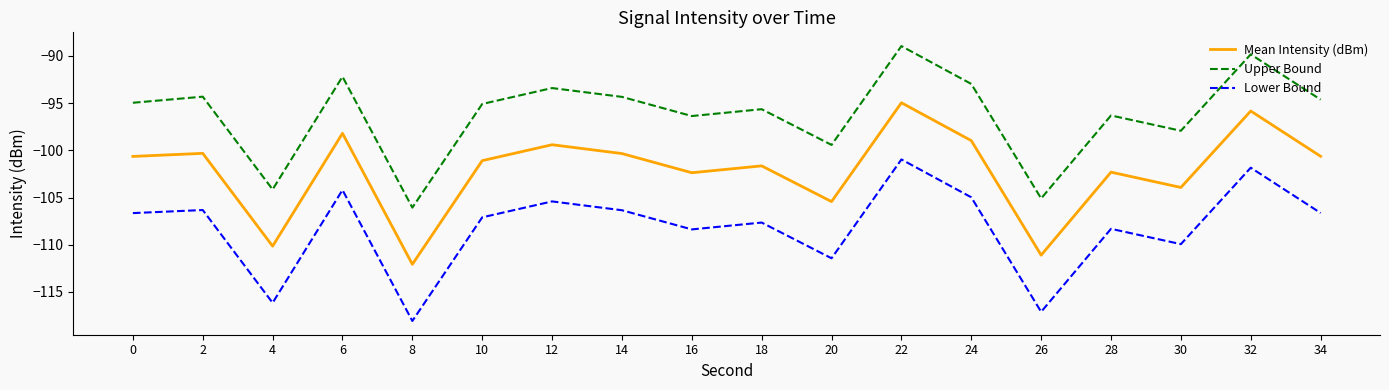

At which label does Mean Intensity (dBm) first exceed -100?

6